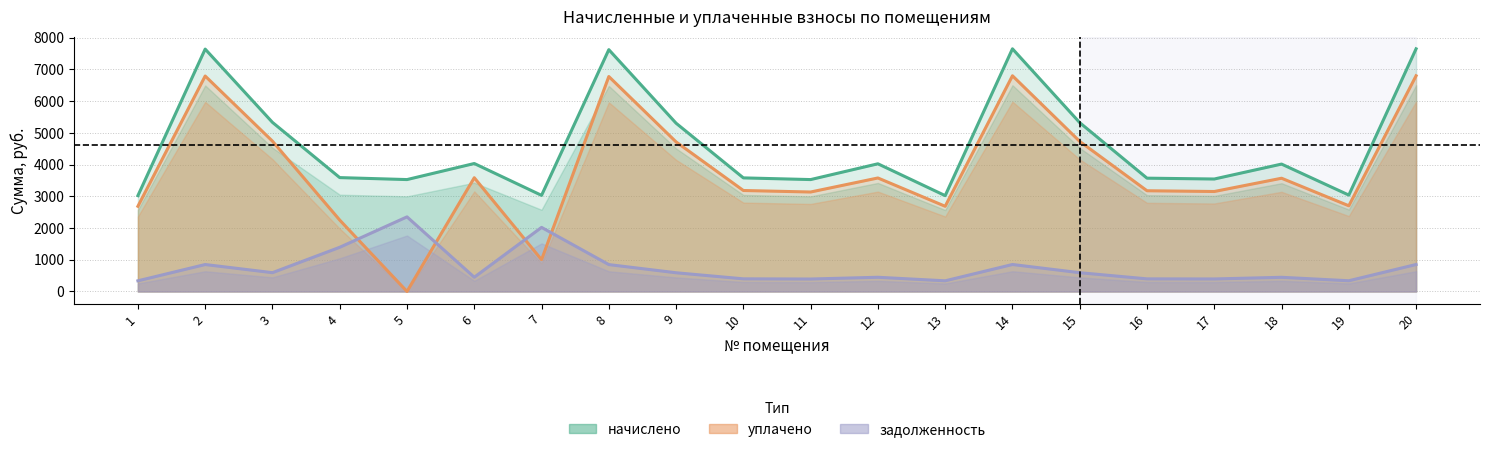

What is the approximate value of уплачено at 4?

2250.0